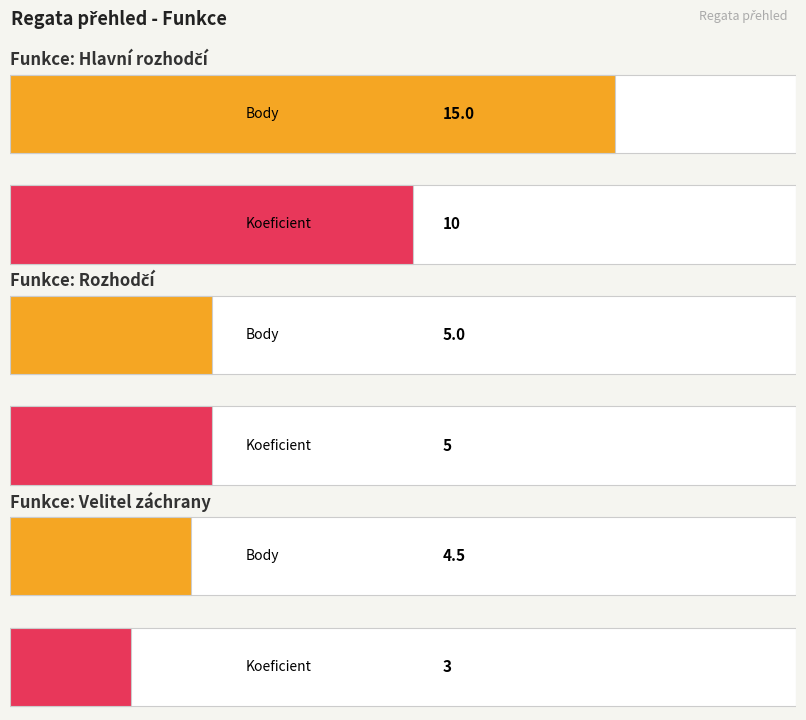

How many values in the Body series exceed 4?

3